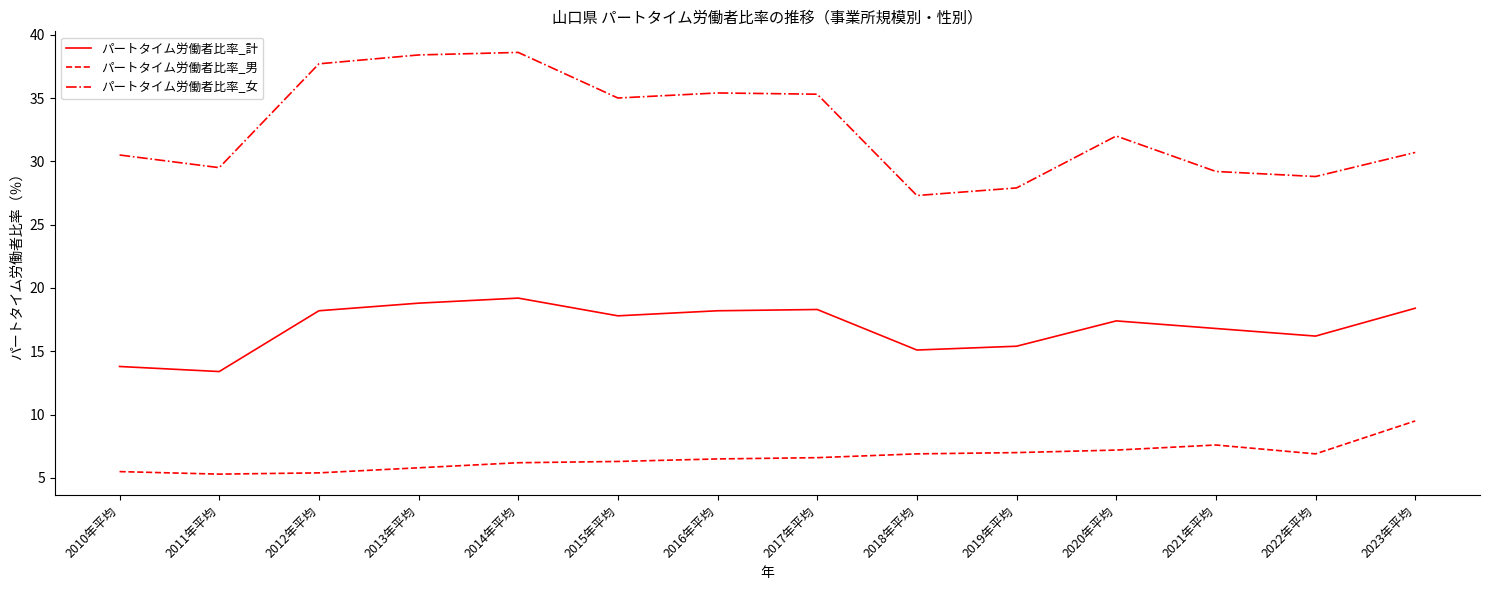

At which label does パートタイム労働者比率_計 reach its minimum?

2011年平均